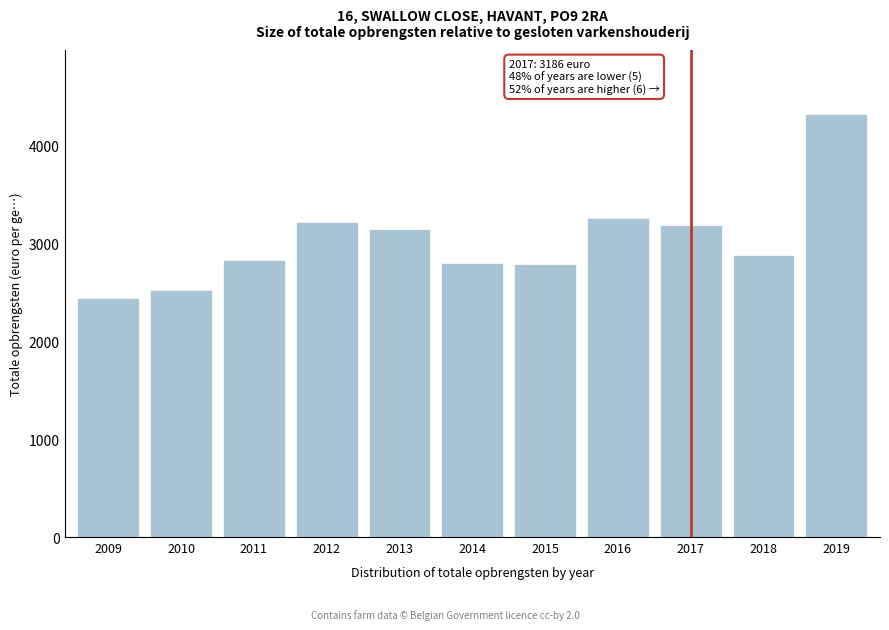

What is the value of the 11th bar from the left?

4325.7